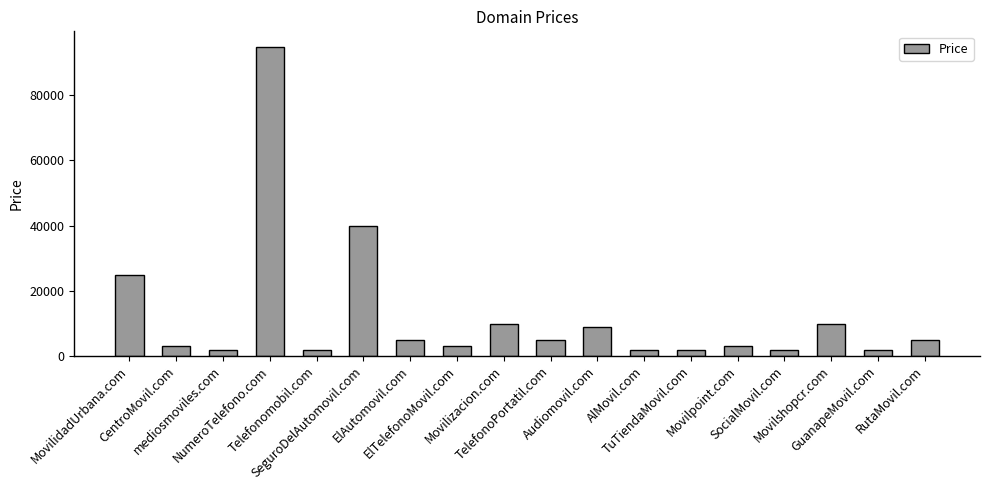

What is the label of the 5th bar from the right?

Movilpoint.com